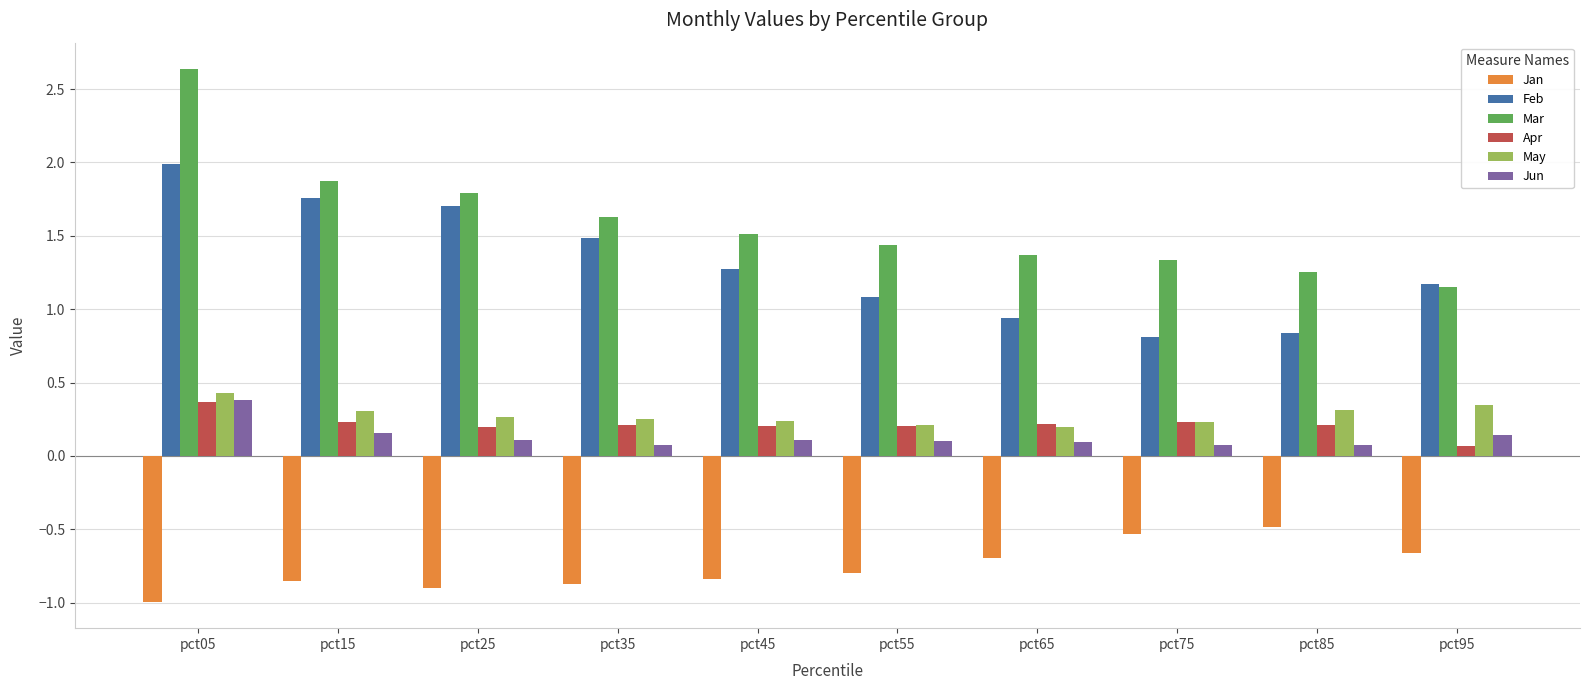

What is the value of the Mar bar at the 6th from the left?

1.4